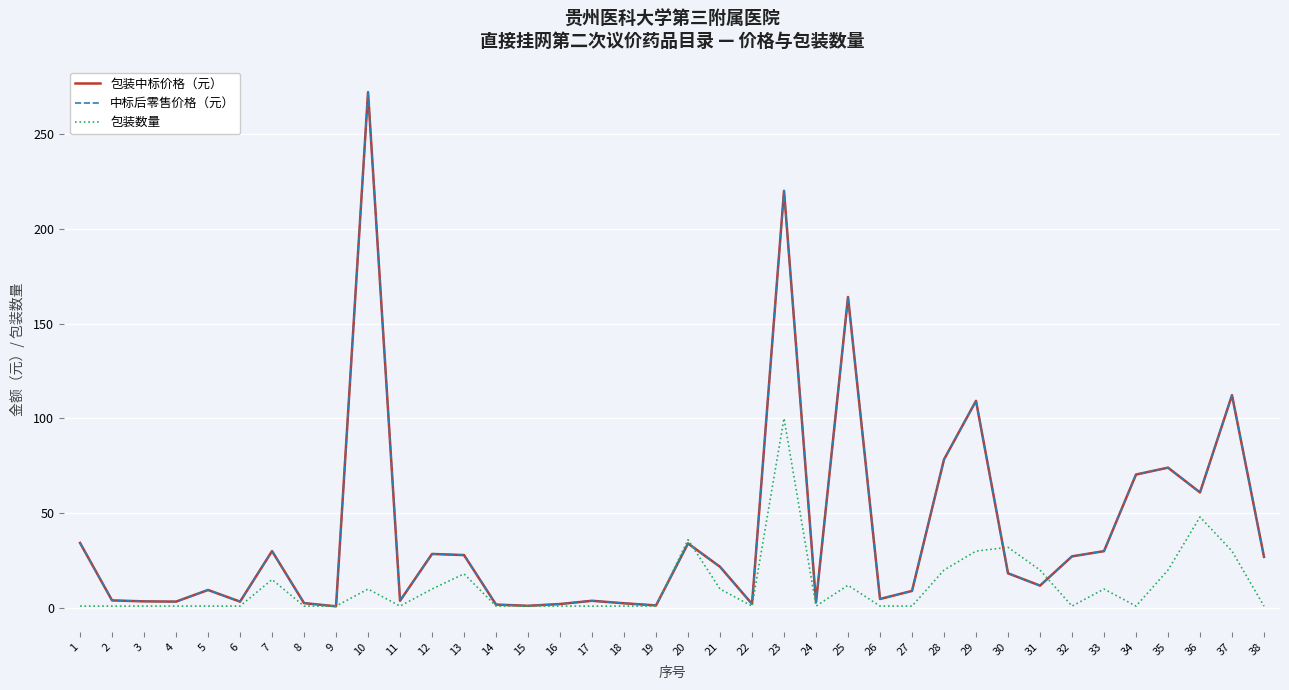

Rank the categories by 包装数量 value from highest to lowest.

23, 36, 20, 30, 29, 37, 28, 31, 35, 13, 7, 25, 10, 12, 21, 33, 1, 2, 3, 4, 5, 6, 8, 9, 11, 14, 15, 16, 17, 18, 19, 22, 24, 26, 27, 32, 34, 38